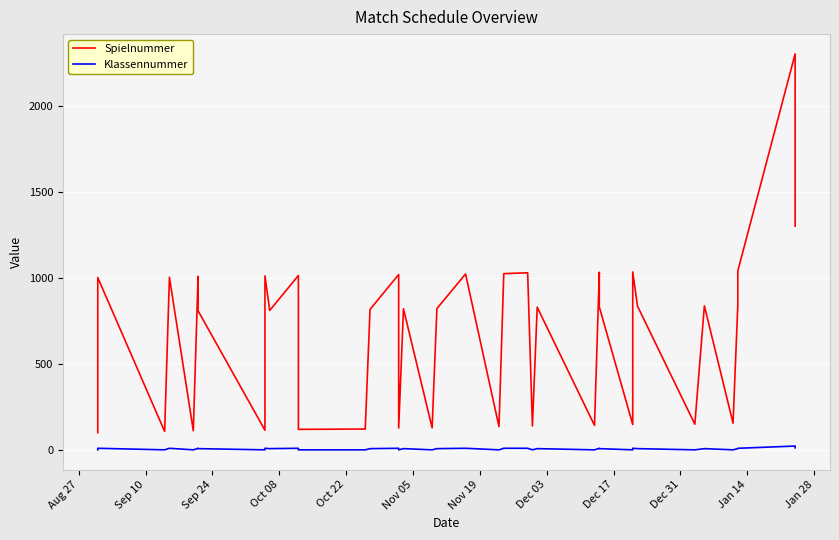

What is the maximum value for Spielnummer?

2302